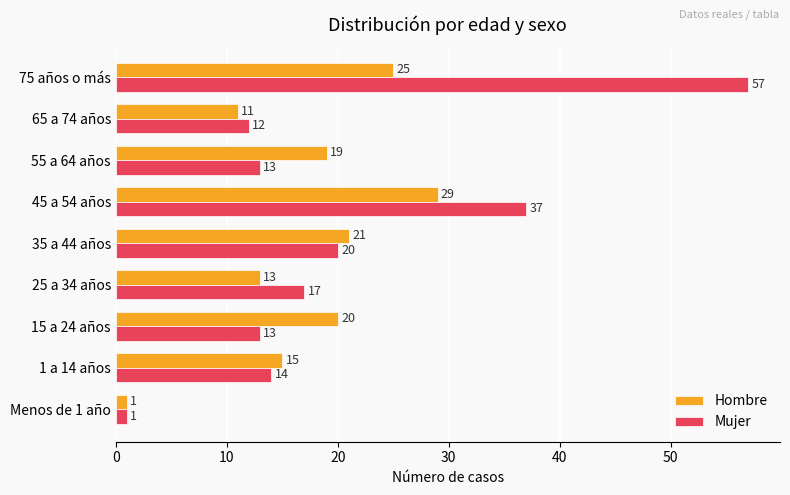

At which label does Mujer reach its minimum?

Menos de 1 año